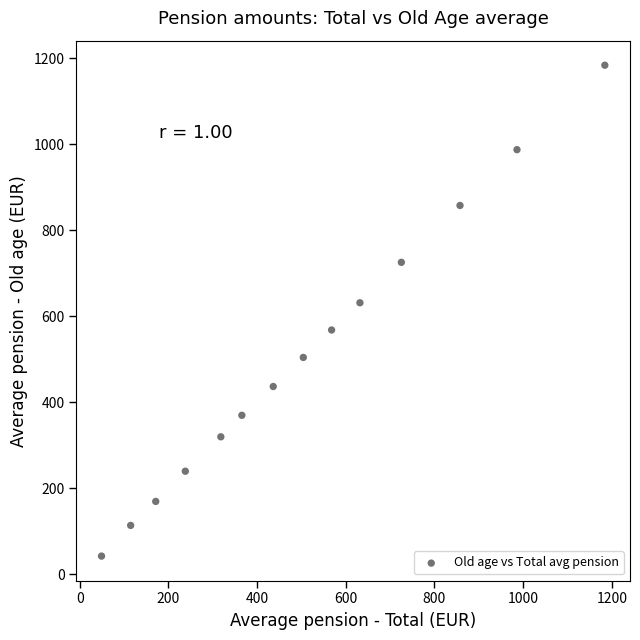

What Y value in the scatter plot is closest to 613?

631.5